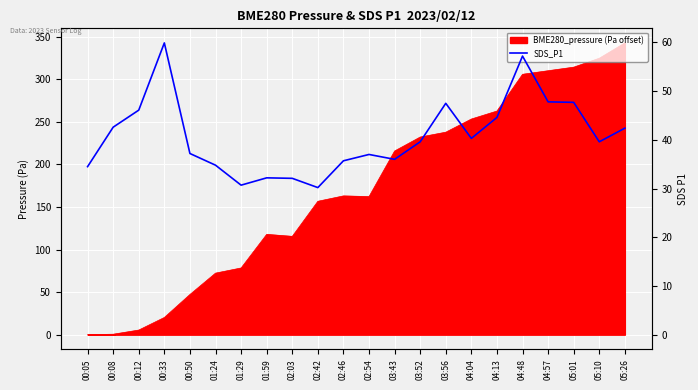

How many data points are less than 39?

10